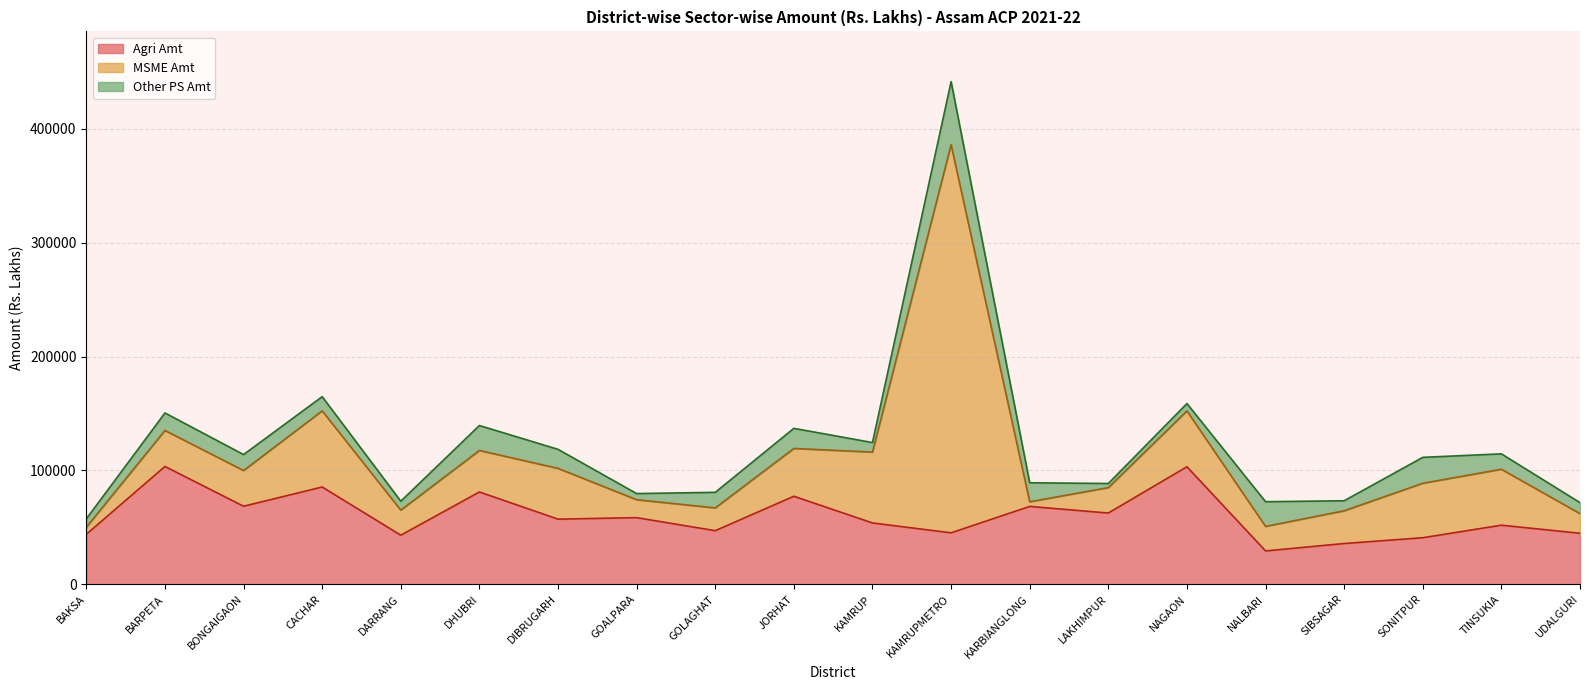

How many categories are shown in the chart?

20